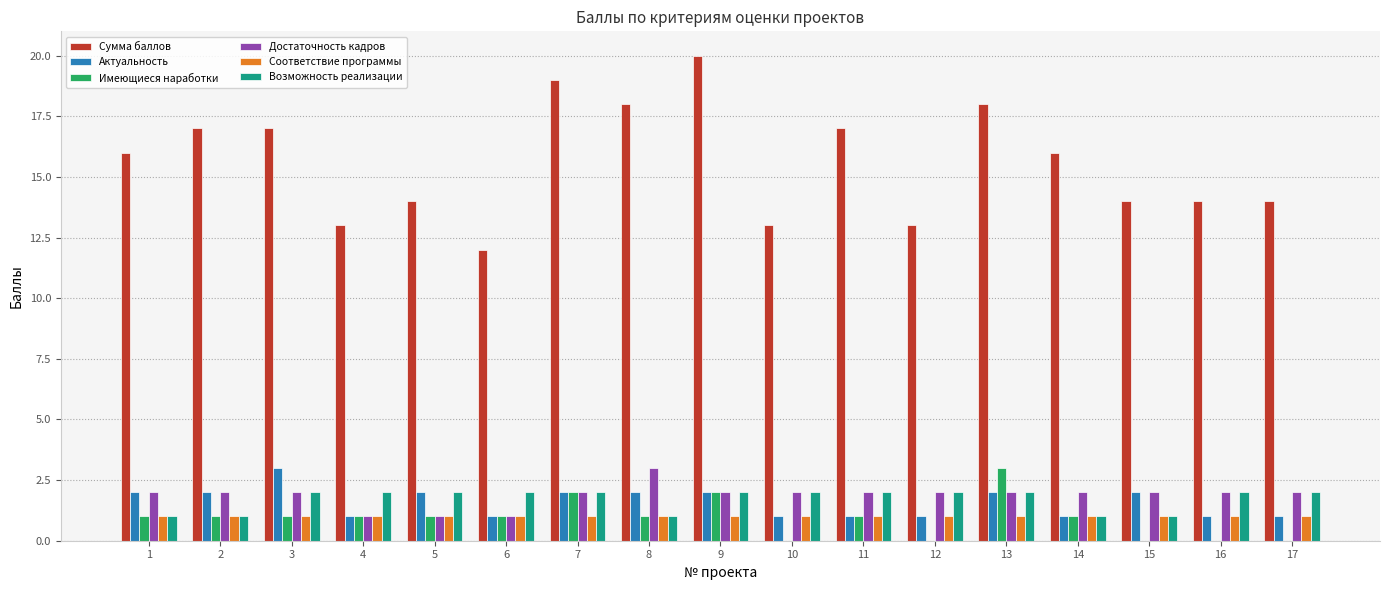

What is the total value across all series at 15?

20